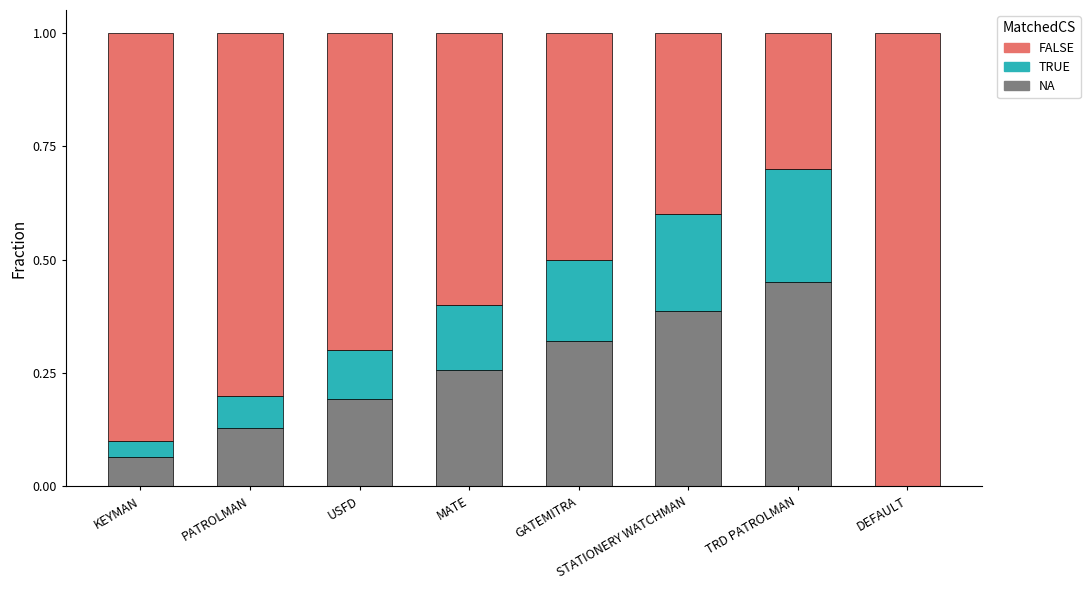

What is the sum of the NA values at GATEMITRA and MATE?

0.6